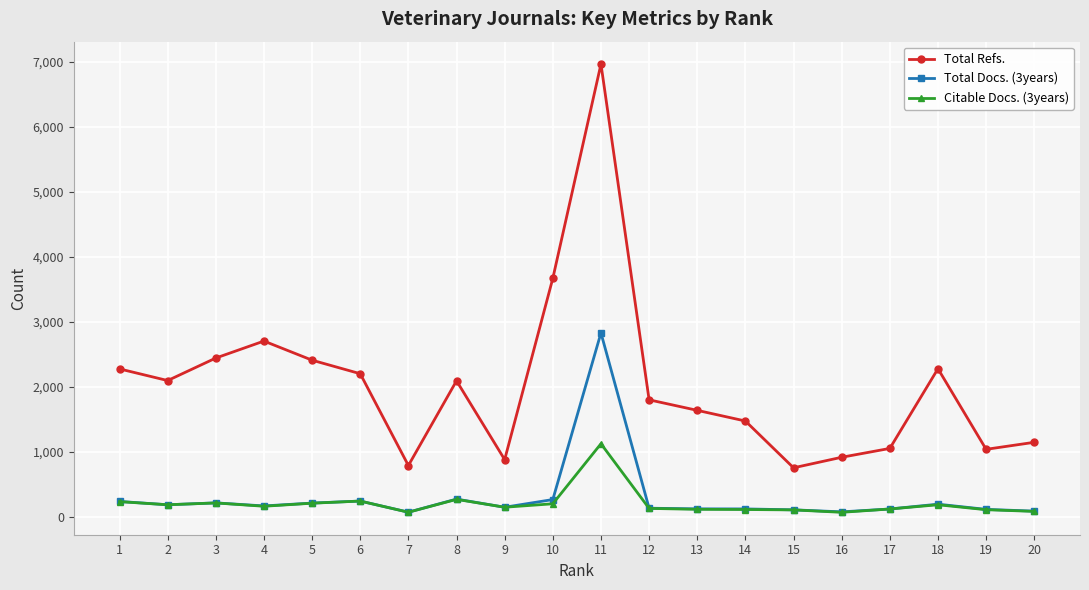

Between 12 and 16, which series saw the biggest shift?

Total Refs.